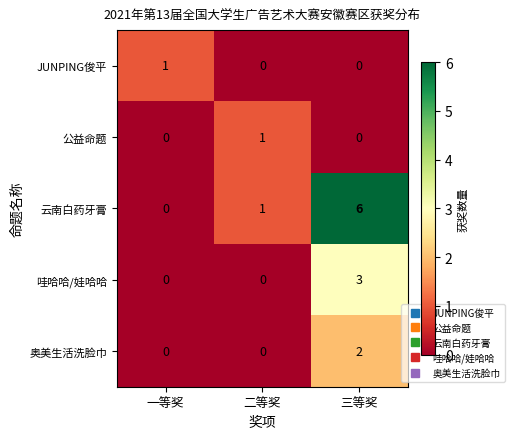

What is the total value across all series at 三等奖?

11